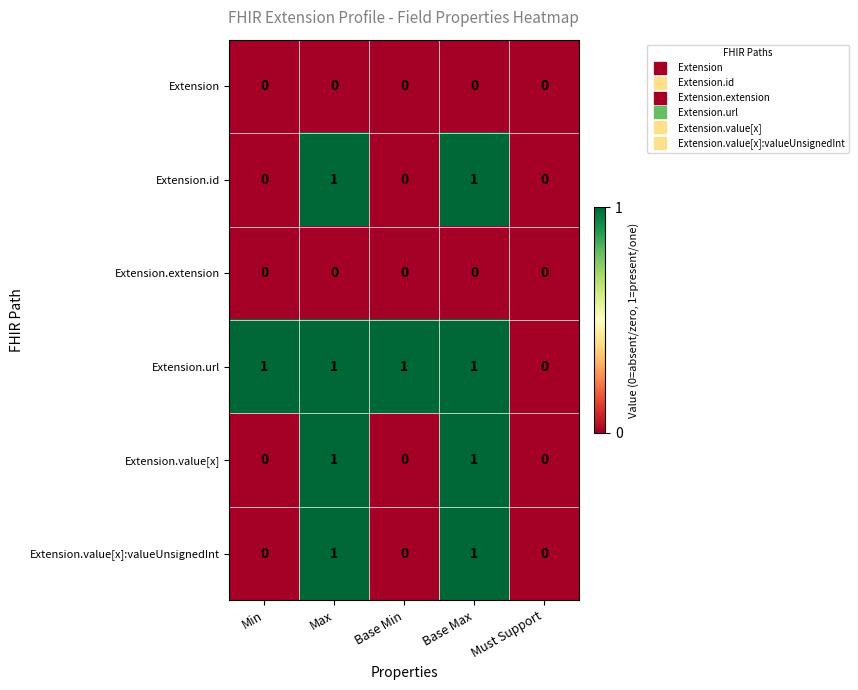

Reading right to left, transcribe all the data shown in this chart.

Extension: Must Support=0	Base Max=0	Base Min=0	Max=0	Min=0
Extension.id: Must Support=0	Base Max=1	Base Min=0	Max=1	Min=0
Extension.extension: Must Support=0	Base Max=0	Base Min=0	Max=0	Min=0
Extension.url: Must Support=0	Base Max=1	Base Min=1	Max=1	Min=1
Extension.value[x]: Must Support=0	Base Max=1	Base Min=0	Max=1	Min=0
Extension.value[x]:valueUnsignedInt: Must Support=0	Base Max=1	Base Min=0	Max=1	Min=0